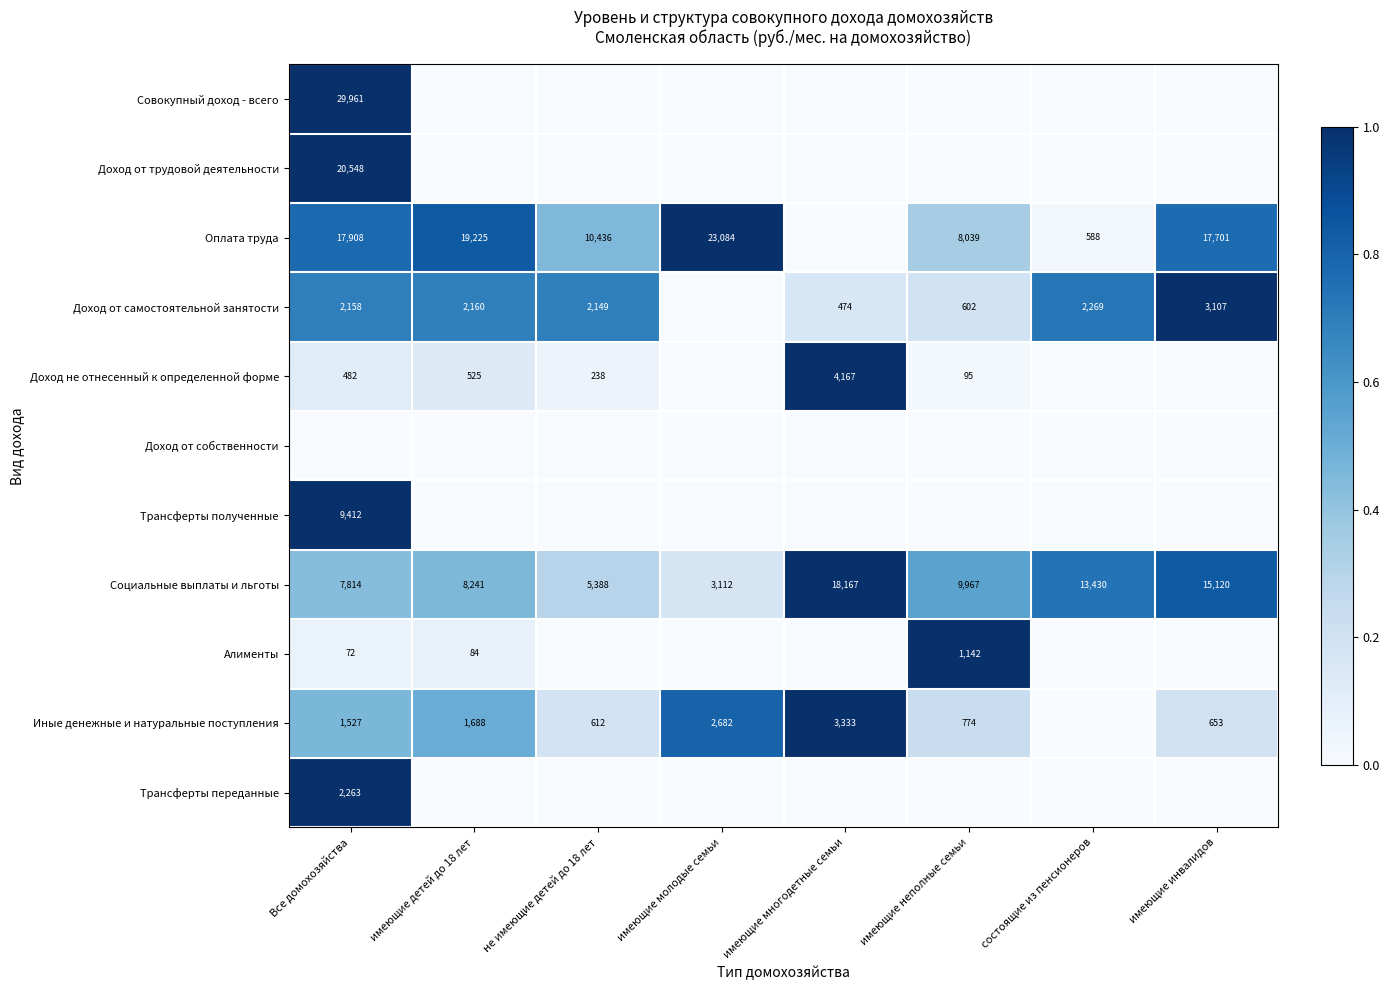

True or false: Доход от самостоятельной занятости has a value of 2160 at имеющие детей до 18 лет.

True